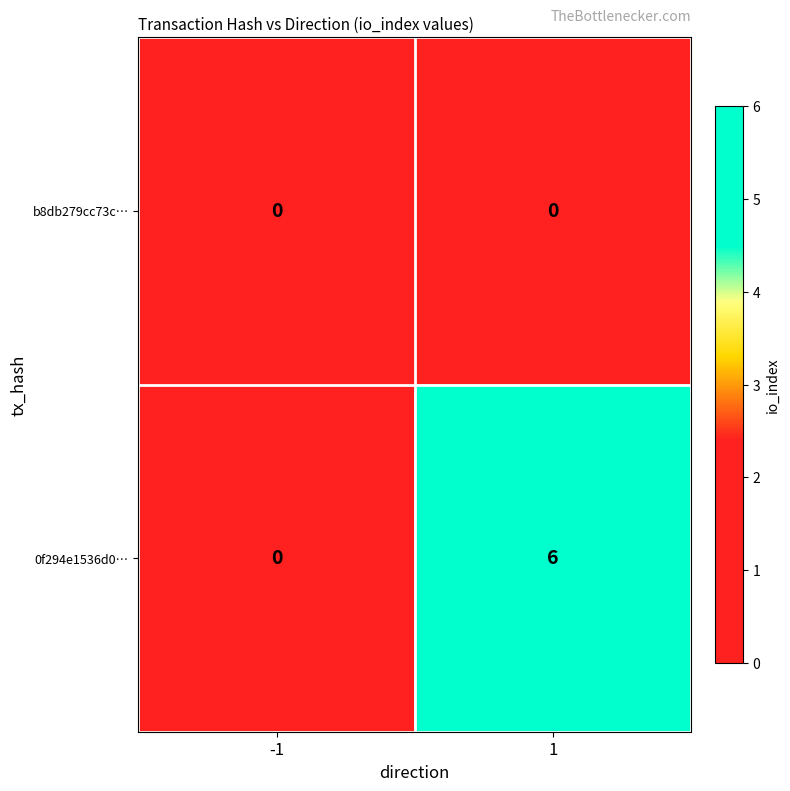

What is the total value across all series at 1?

6